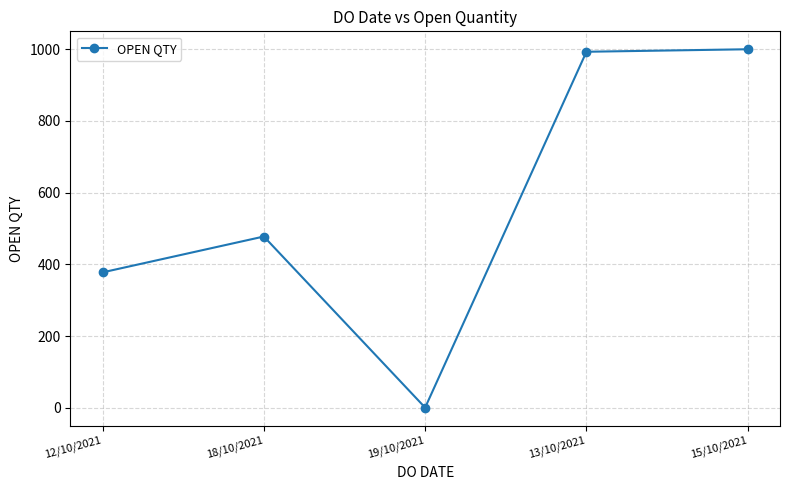

How many series are shown in this chart?

1